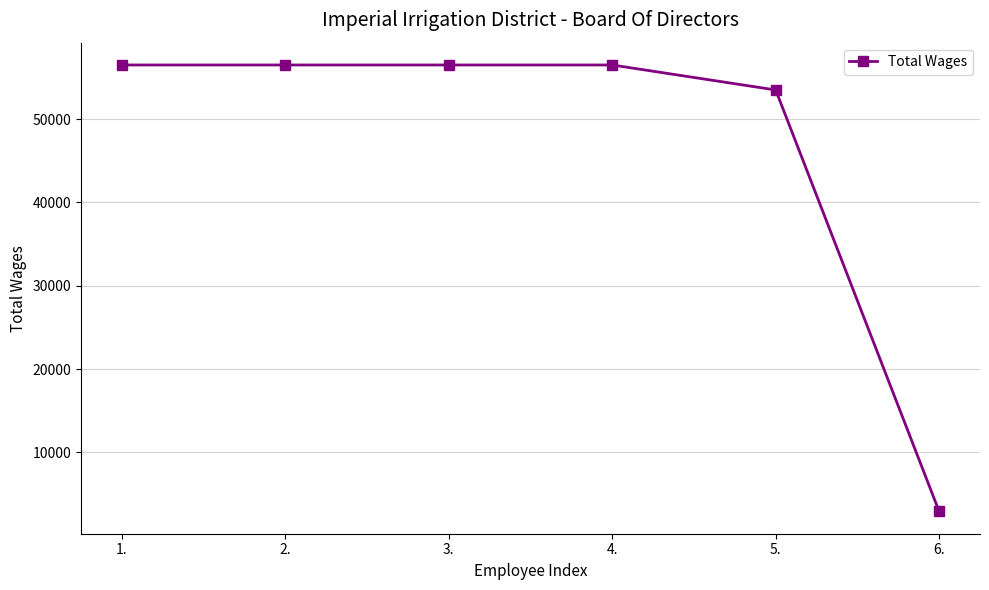

Approximately how many times larger is the value at 2. compared to 5.?

1.1